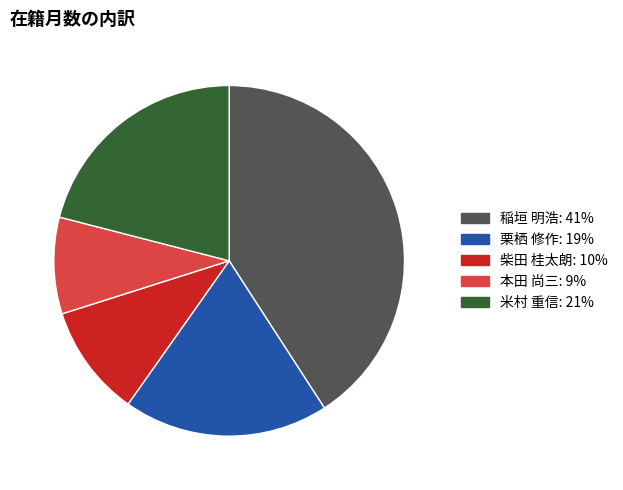

Do 本田 尚三 and 栗栖 修作 together represent more than half of the pie?

No